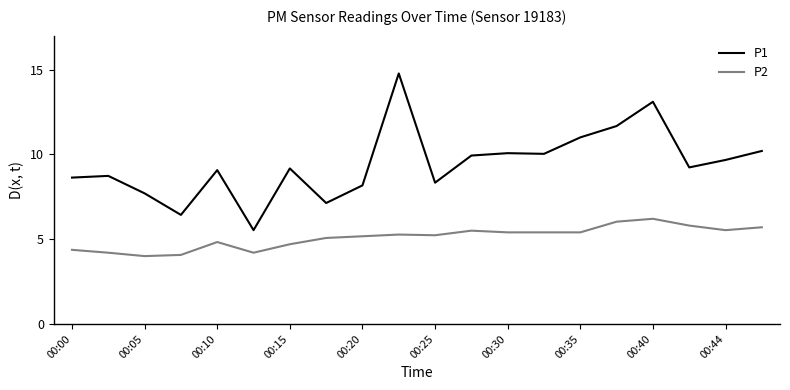

Which series has the widest spread of values?

P1